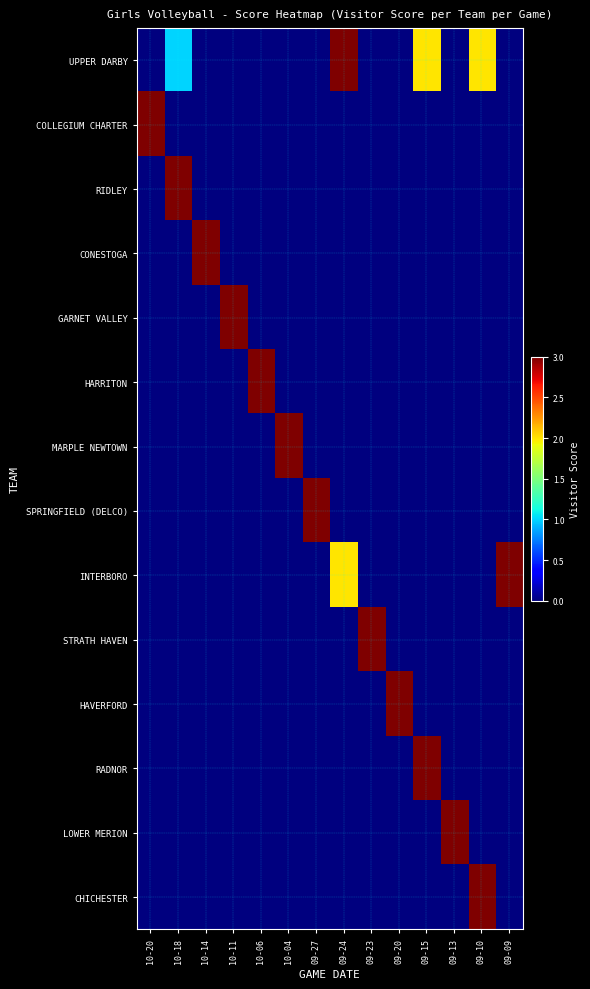

What is the greatest value displayed?

3